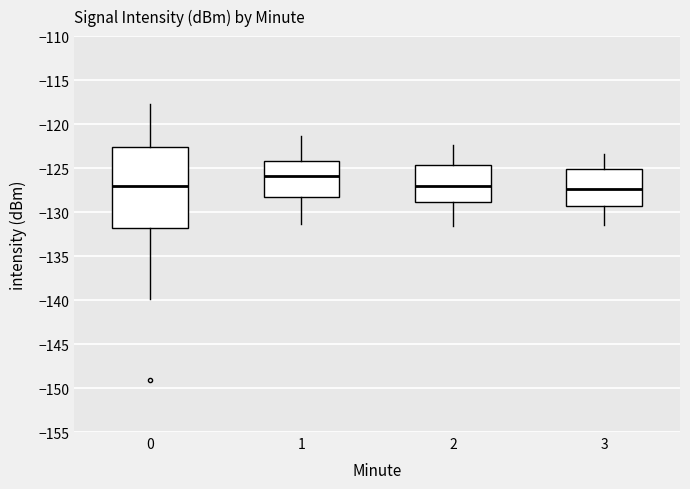

Reading left to right, transcribe this box plot: for each box, give where its median line is, the range the box spans, and where its two whiskers end, as read against the y-axis. The values are not printed on the chart, so give them approximately, as read against the axis.

0: median -127.0, box -132.0 to -122.5, whiskers -140.0 to -117.5
1: median -126.0, box -128.5 to -124.0, whiskers -131.5 to -121.5
2: median -127.0, box -129.0 to -124.5, whiskers -131.5 to -122.5
3: median -127.5, box -129.5 to -125.0, whiskers -131.5 to -123.5